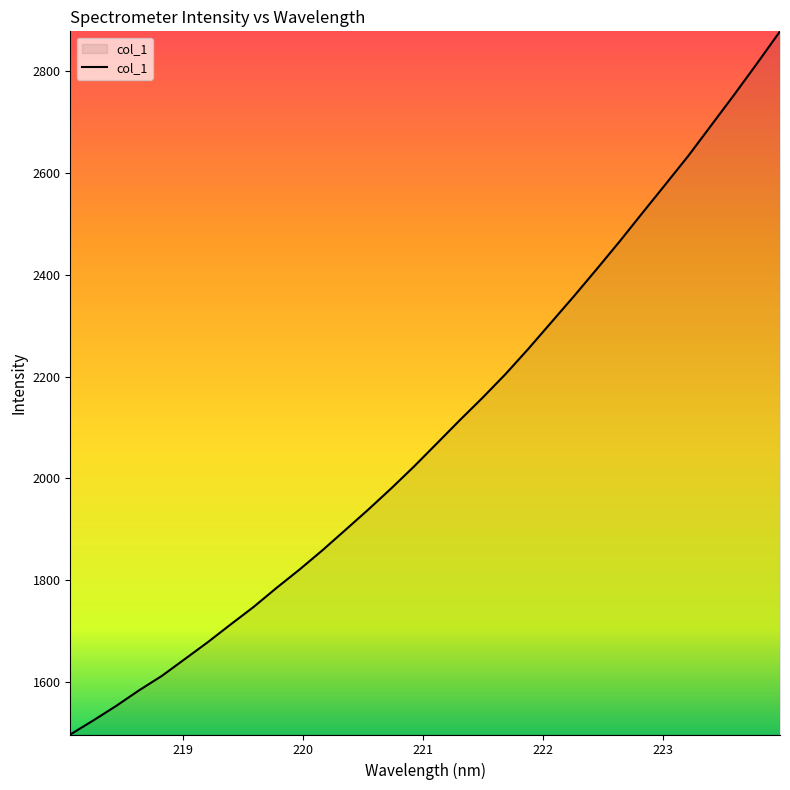

What is the greatest value displayed?

2878.5